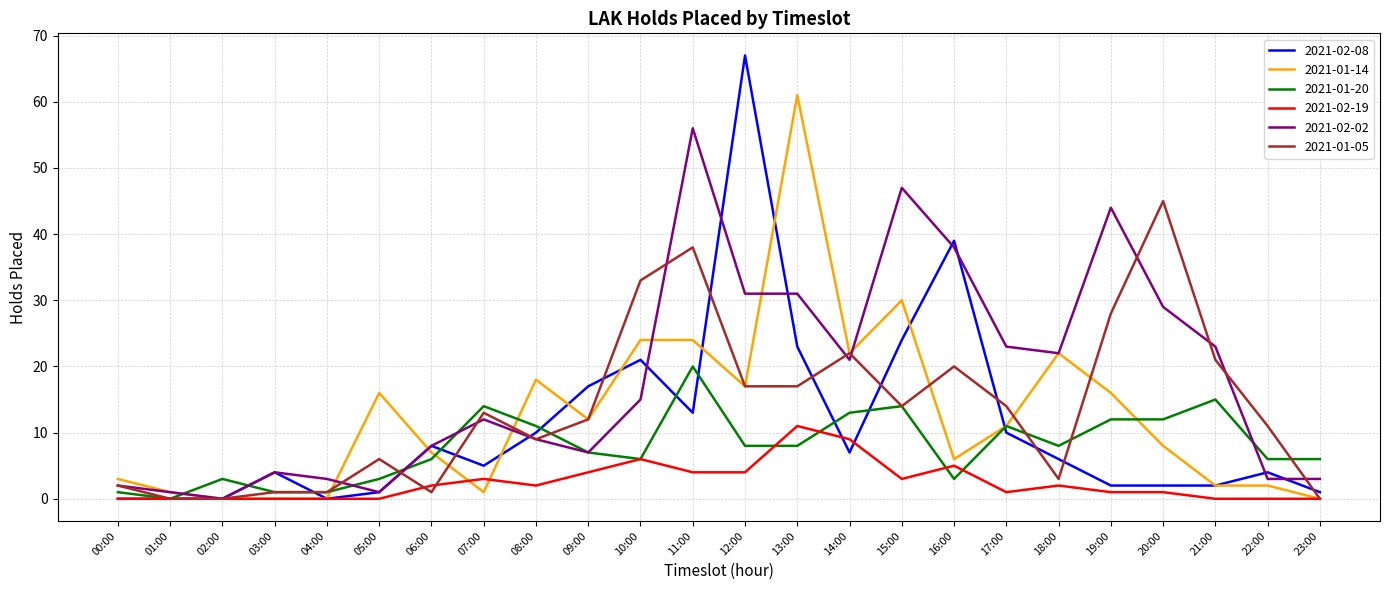

Which series has the largest total across all categories?

2021-02-02